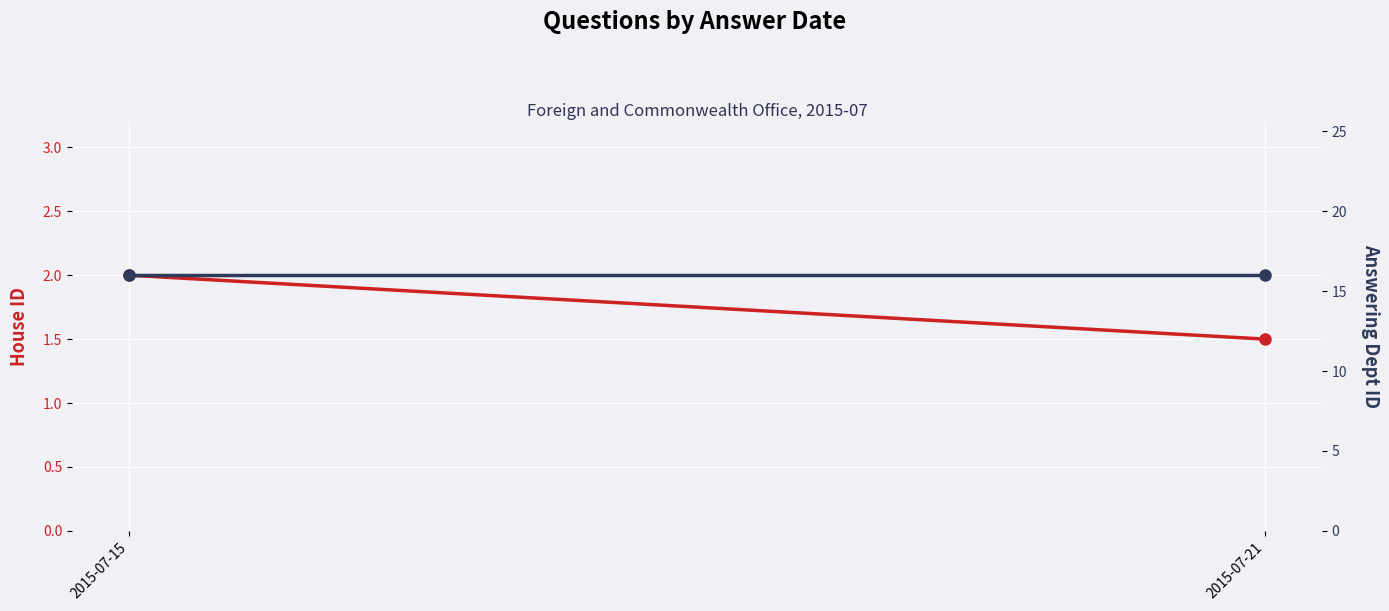

Which series has the largest total across all categories?

answering dept id